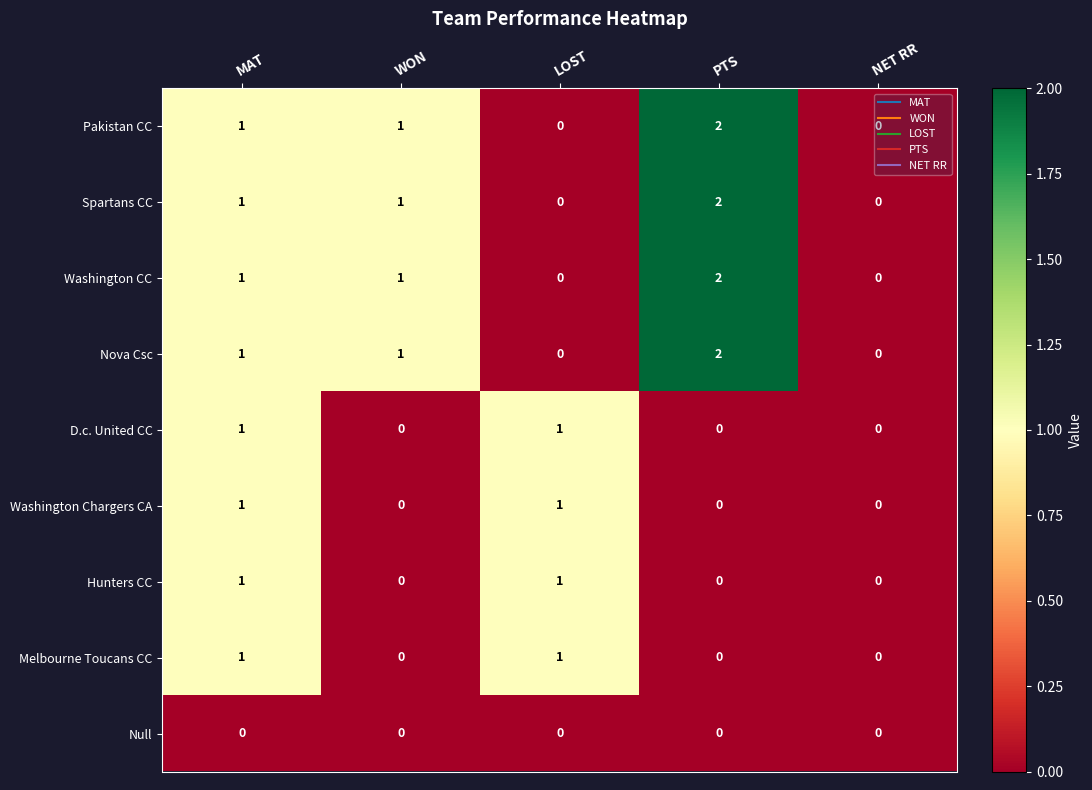

The D.c. United CC series shows 0 at MAT. True or false?

False